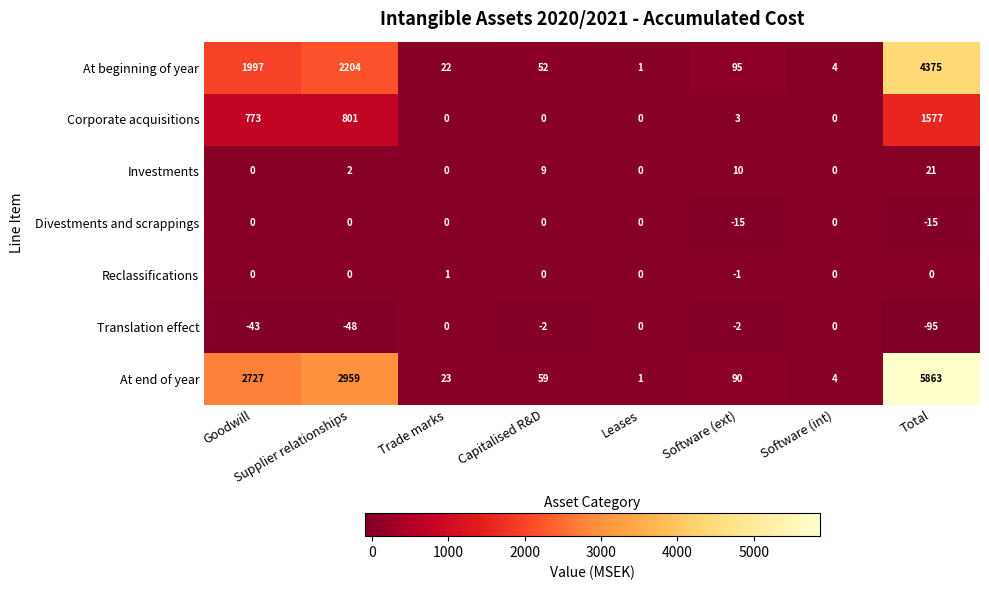

Which series has the largest range (max minus min)?

At end of year